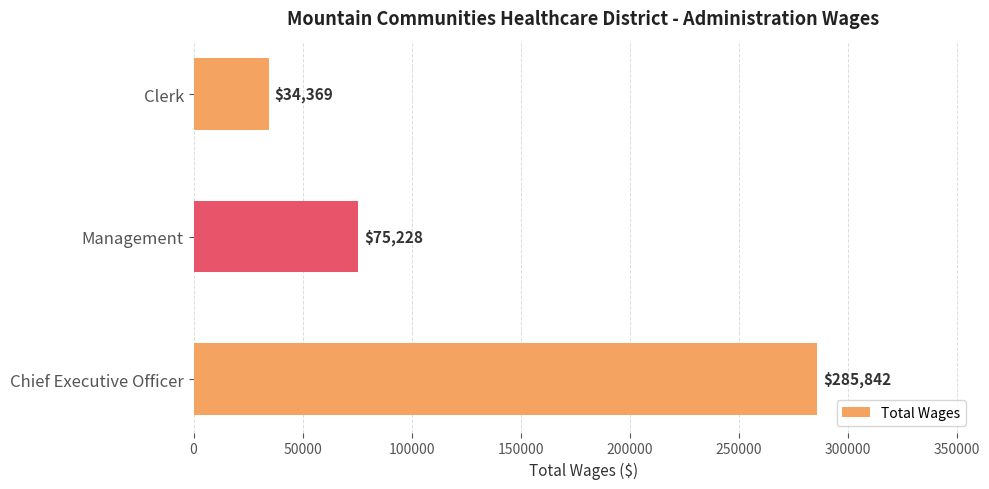

What is the smallest value displayed?

34369